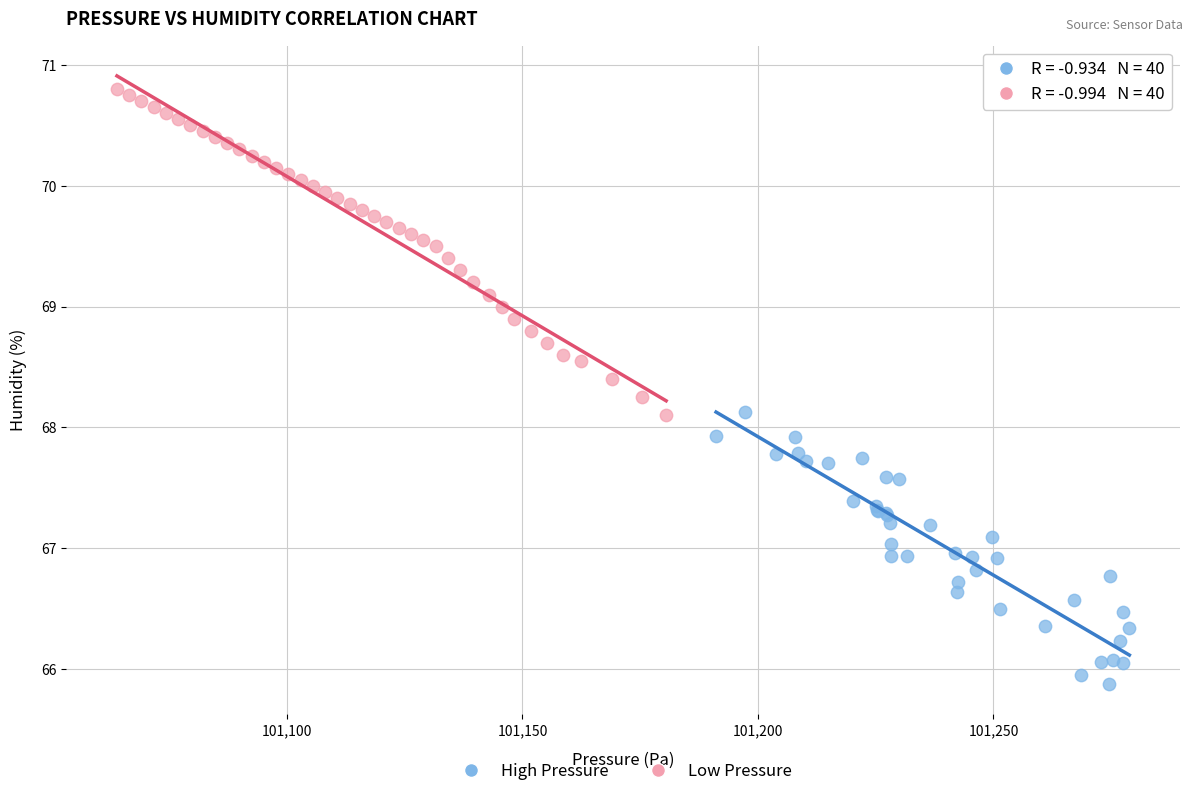

Which series has the largest Y range (max minus min)?

Low Pressure